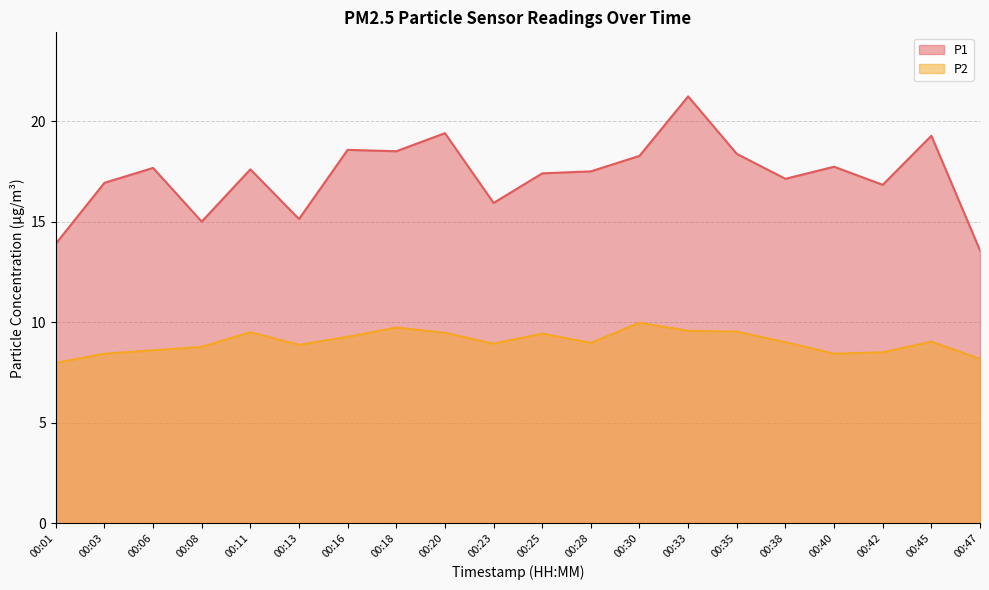

True or false: P1 and P2 cross at least once.

False